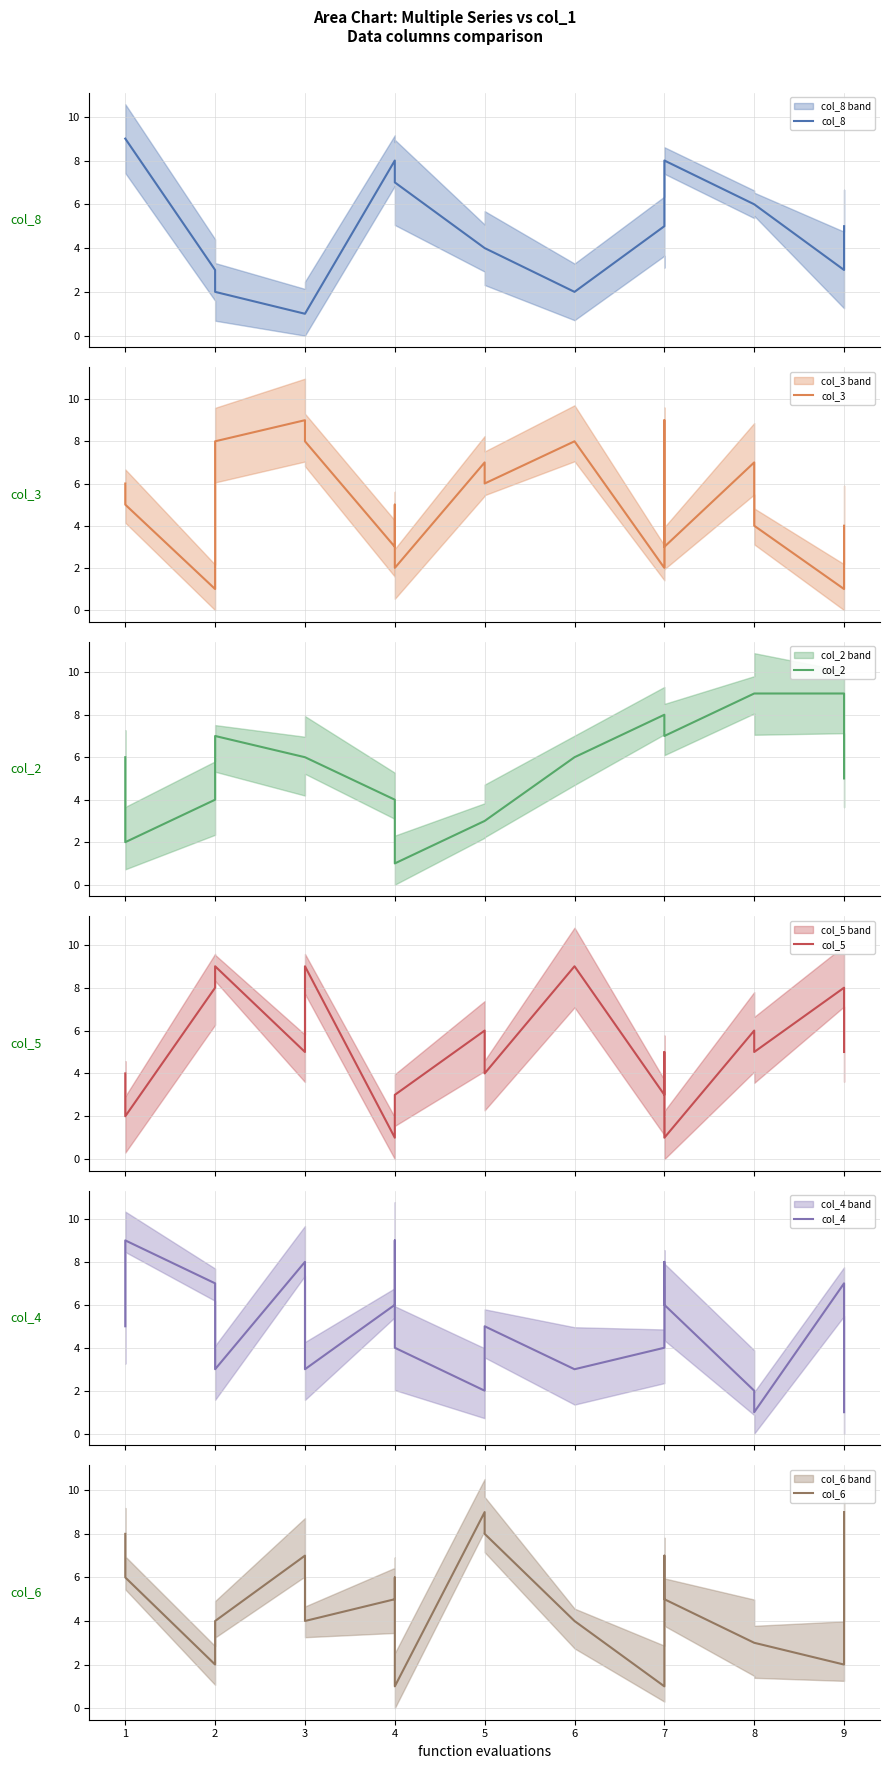

What is the difference between the highest and lowest values at 1?

7